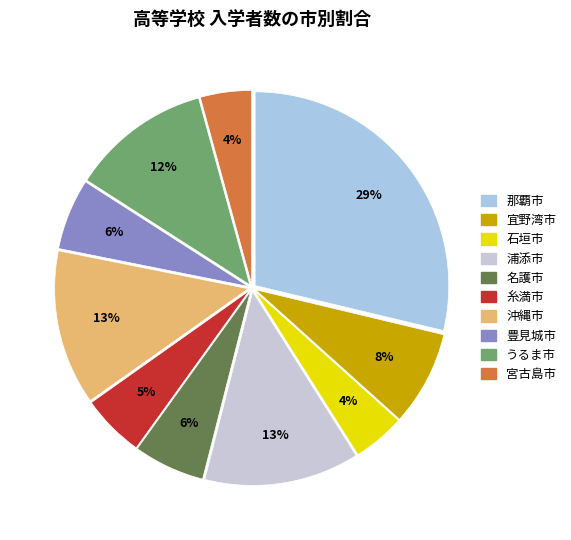

What portion of the pie excludes 浦添市?

87.1%